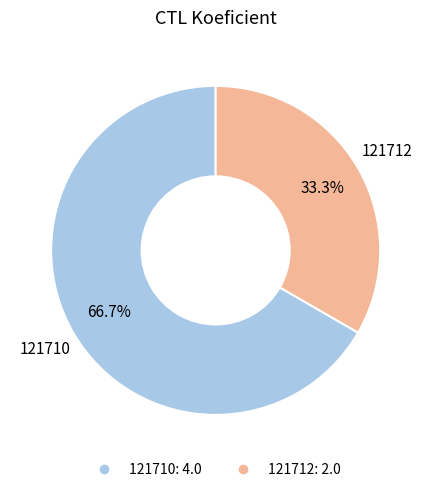

How many slices are in this pie chart?

2